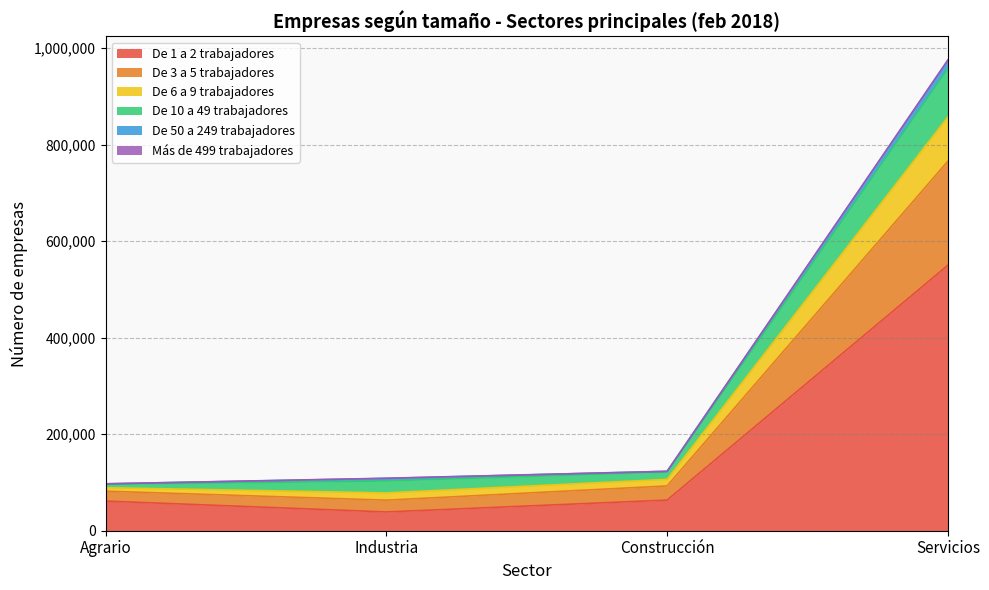

Does the chart display data point markers on the line(s)?

No